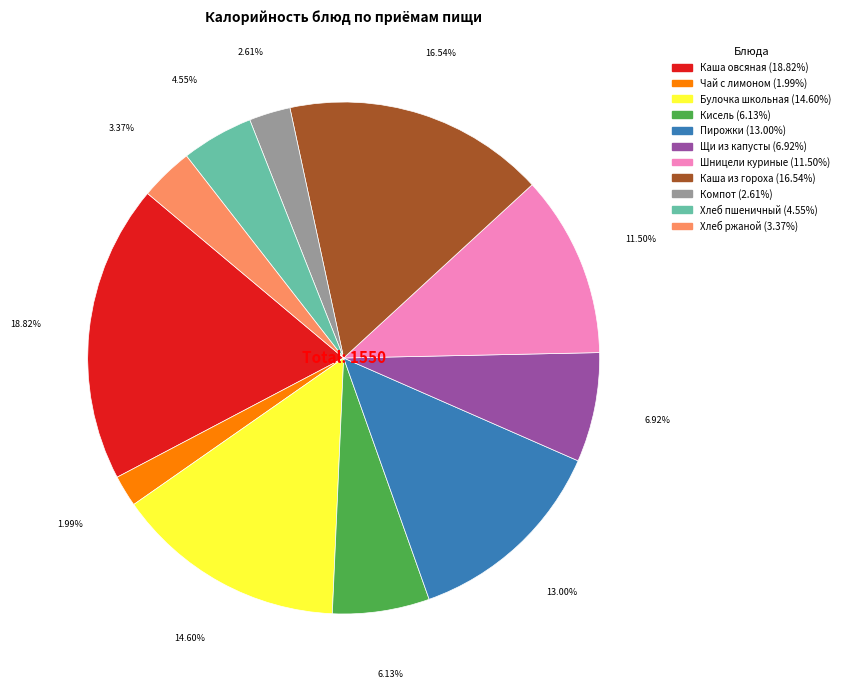

To the nearest percent, what is the average slice percentage?

9%